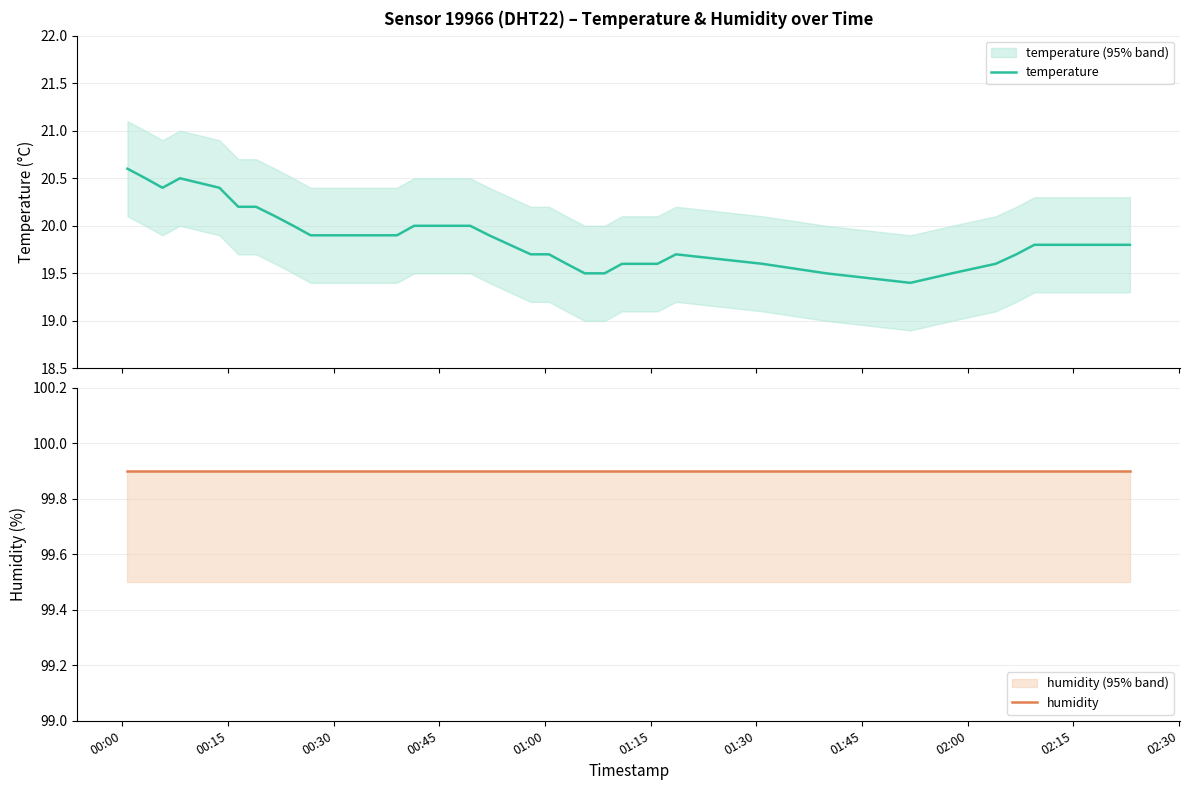

How many lines are shown in the chart?

2